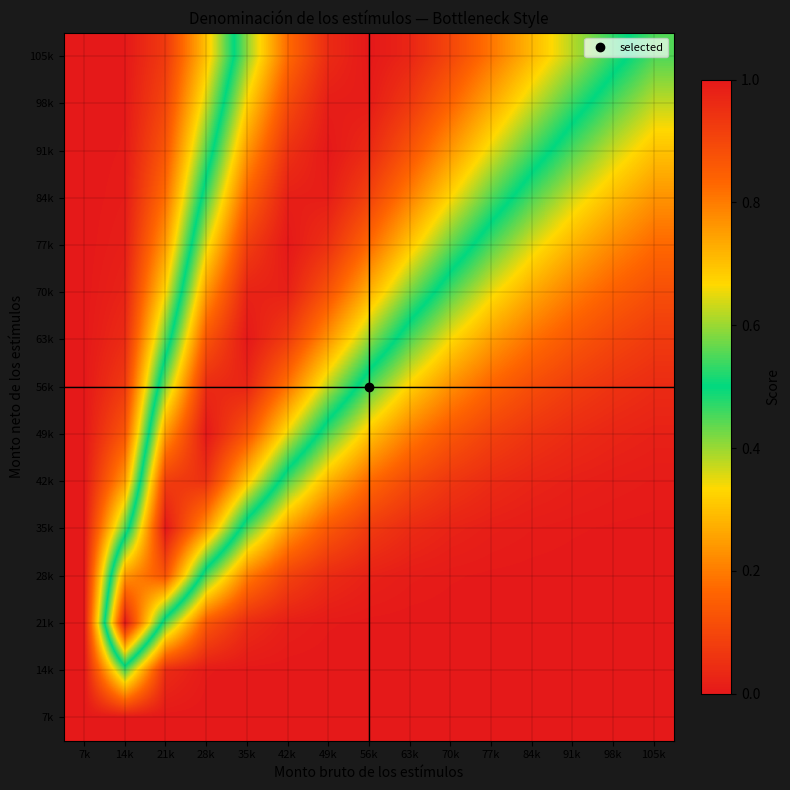

At how many categories does at least one series exceed 0?

14